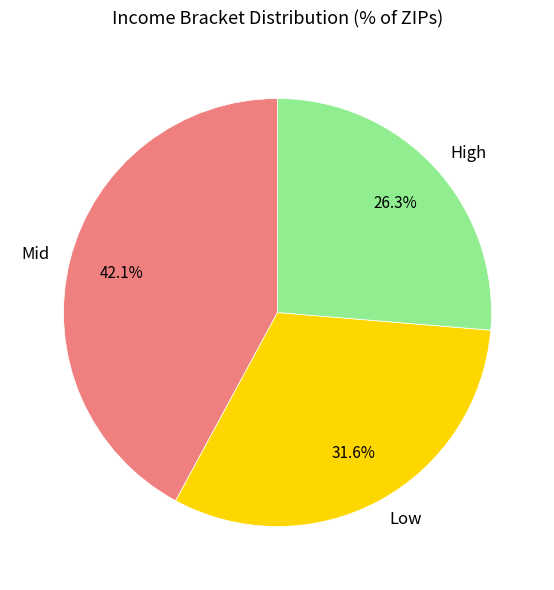

Rank the categories by value from highest to lowest.

Mid, Low, High